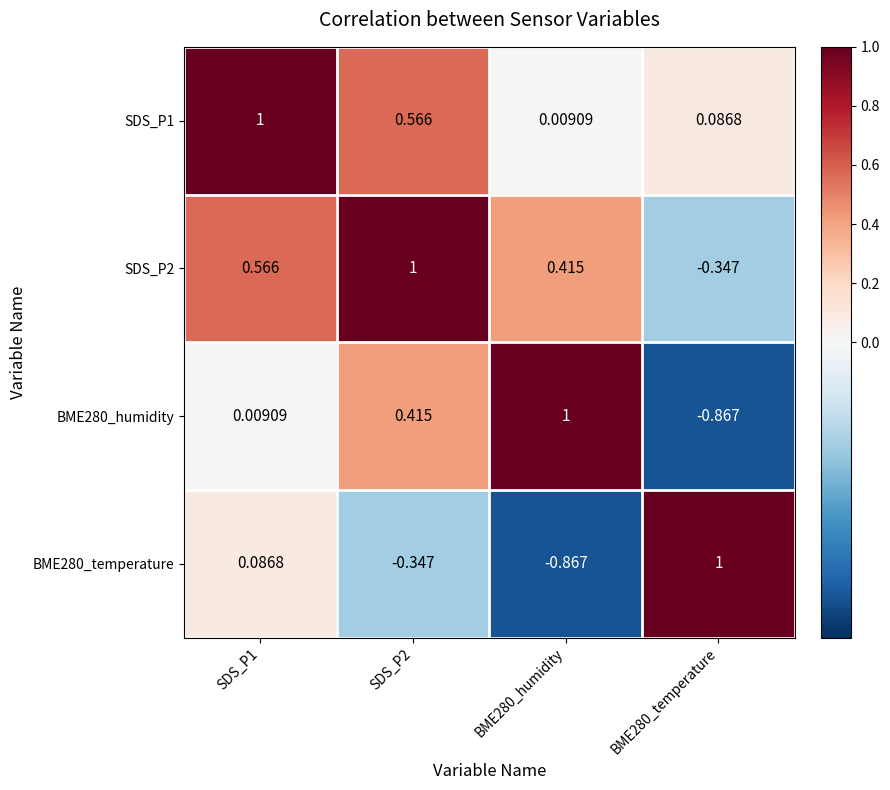

What is the spread (max minus min) of values at SDS_P1?

1.0